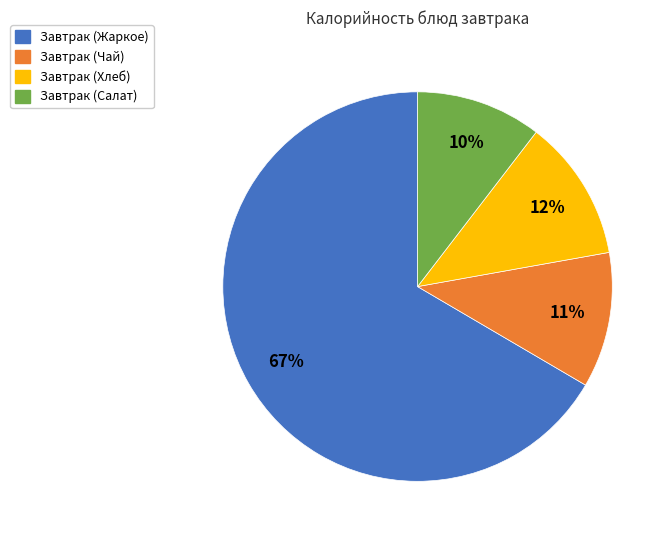

How many segments does this pie chart have?

4